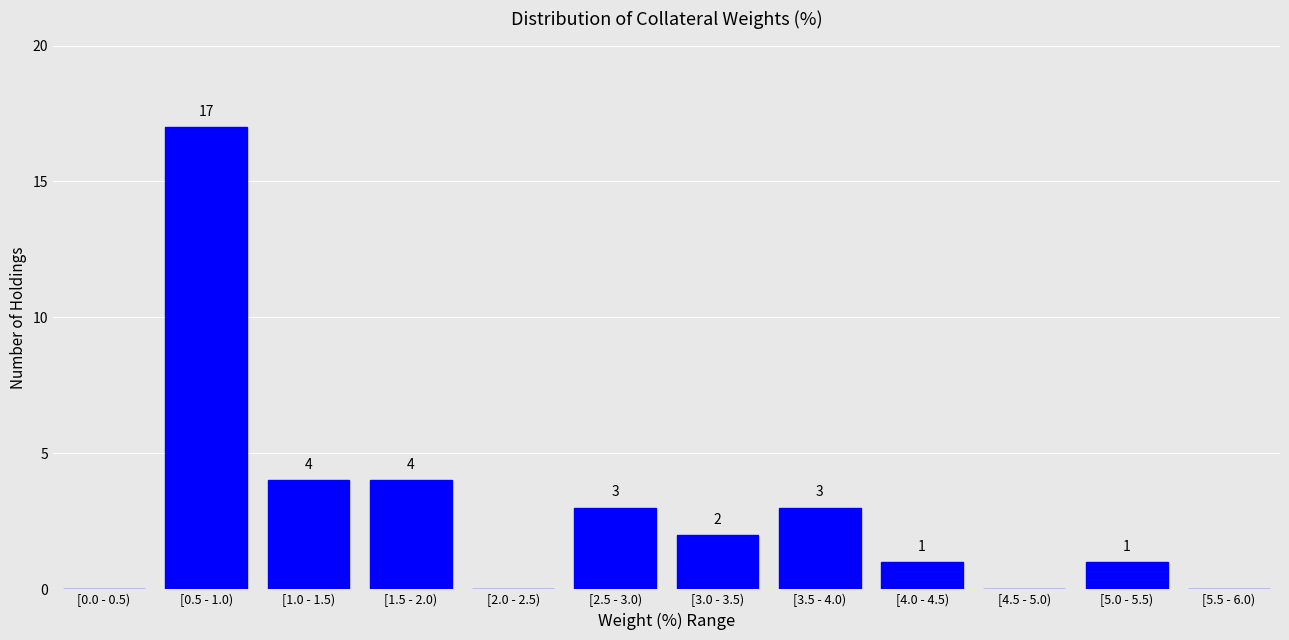

Reading left to right, transcribe all the data shown in this chart.

[0.0 - 0.5)=0	[0.5 - 1.0)=17	[1.0 - 1.5)=4	[1.5 - 2.0)=4	[2.0 - 2.5)=0	[2.5 - 3.0)=3	[3.0 - 3.5)=2	[3.5 - 4.0)=3	[4.0 - 4.5)=1	[4.5 - 5.0)=0	[5.0 - 5.5)=1	[5.5 - 6.0)=0